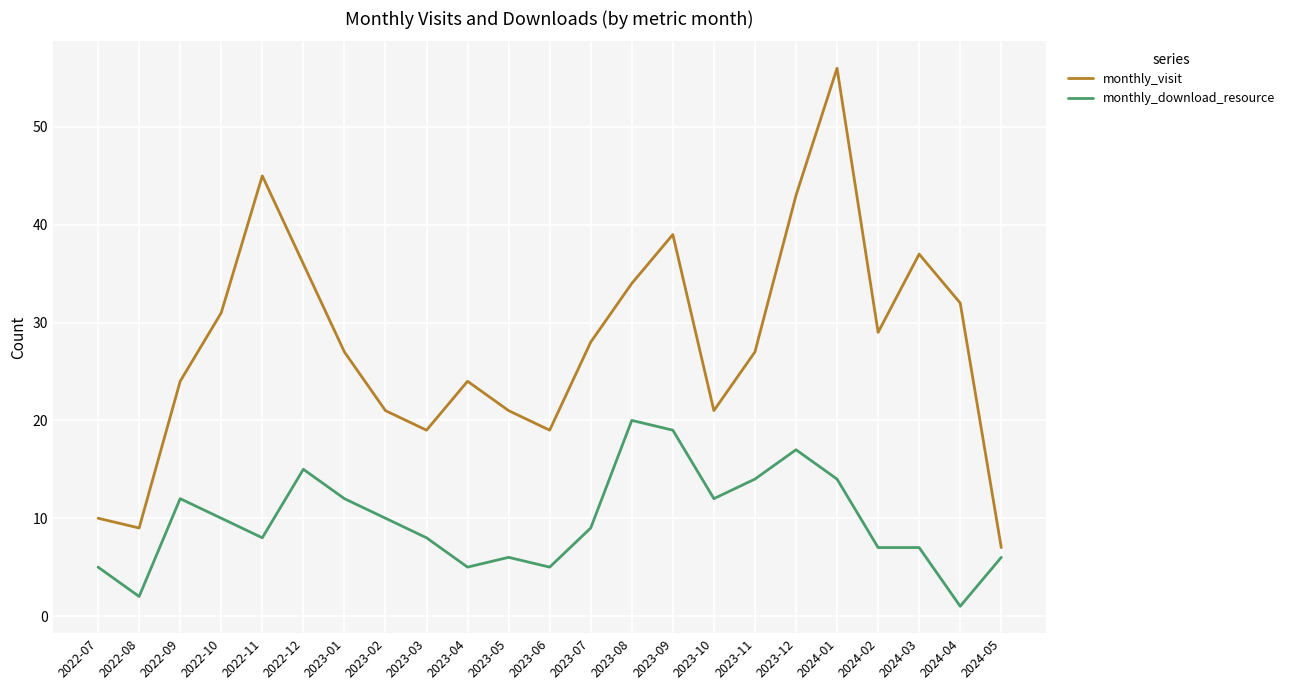

What is the difference between the monthly_visit values at 2023-11 and 2022-12?

9